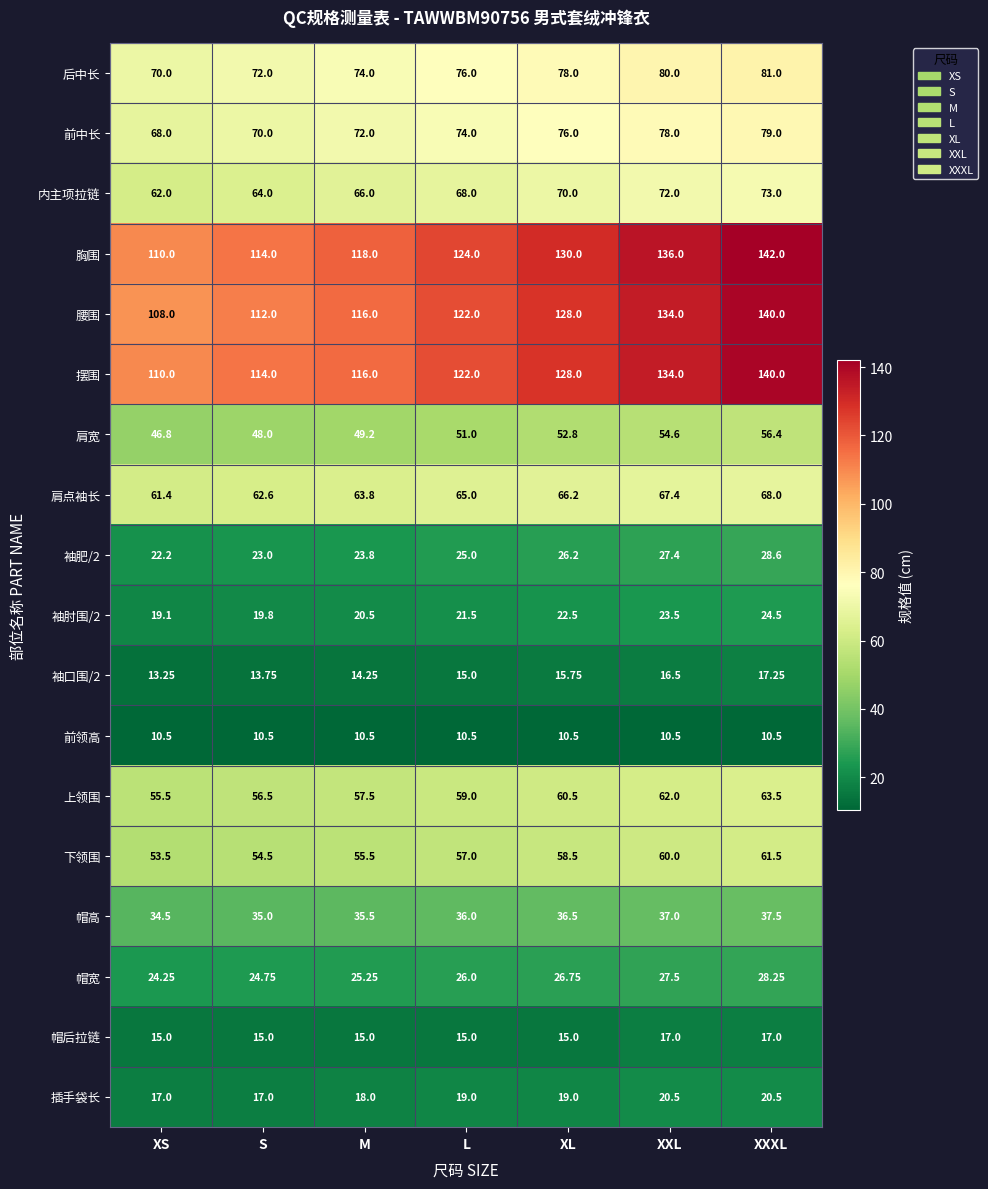

At which label is 摆围 closest to 125?

L